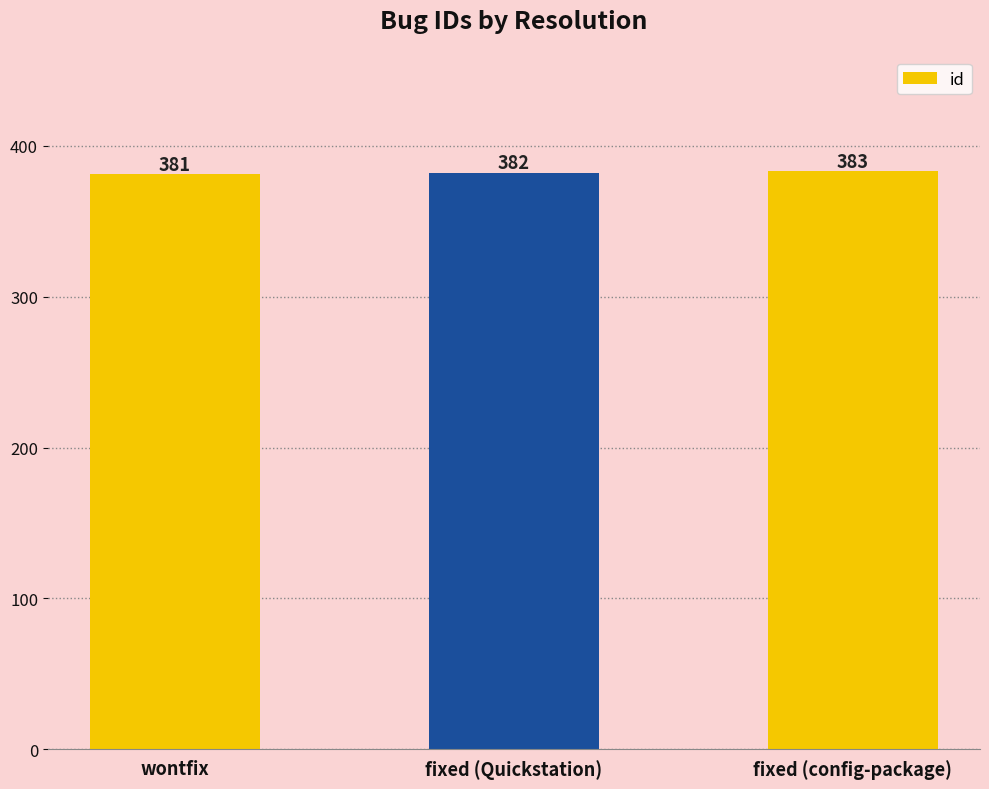

What is the difference between the maximum and second lowest values?

1